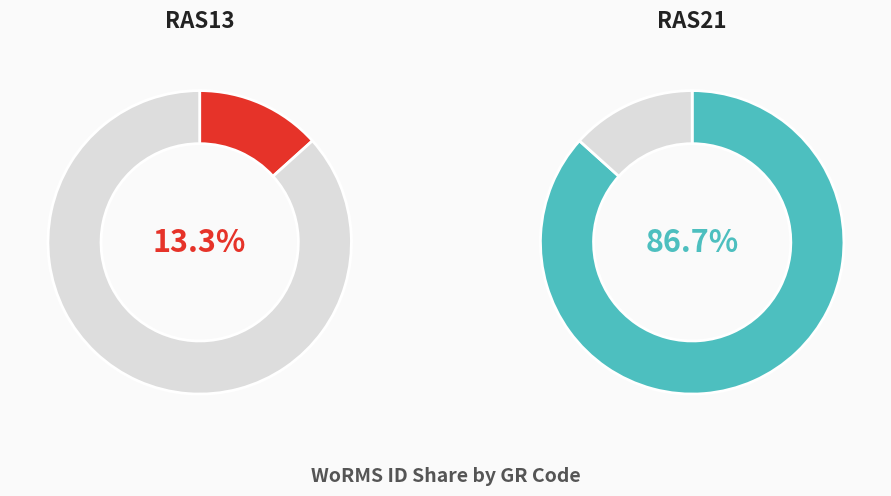

How many slices are in this pie chart?

2